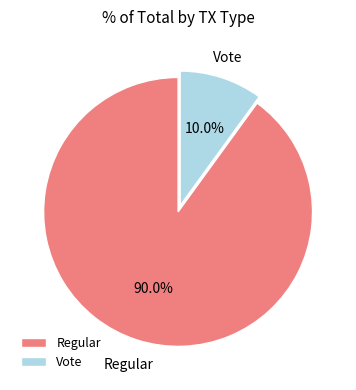

To the nearest percent, what is the average slice percentage?

50%